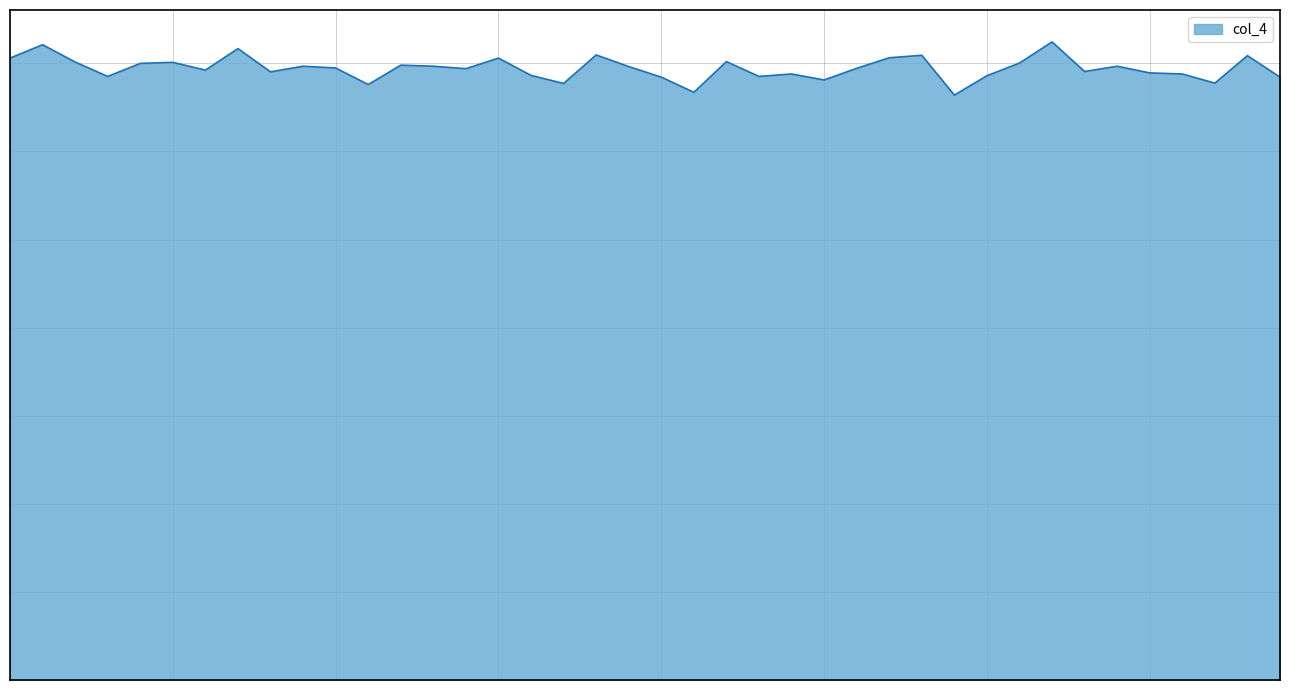

Does the chart display data point markers on the line(s)?

No